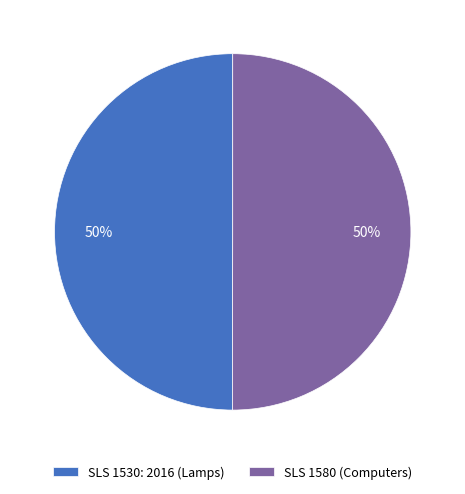

Is it true that SLS 1580 (Computers) is 57% of the pie?

False